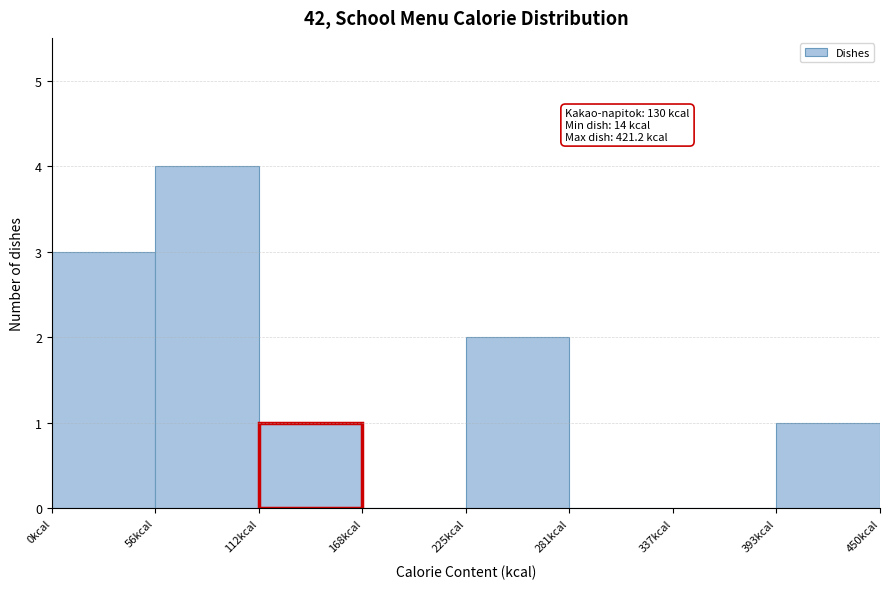

Over which range of the x-axis is the bar tallest?

60 to 110